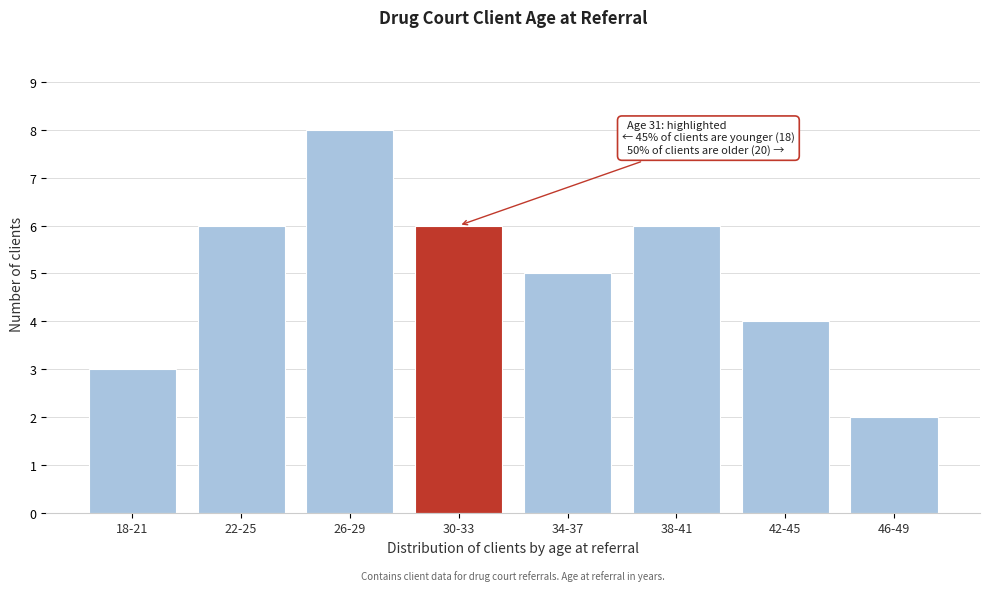

Reading left to right, list all the values displayed in this chart.

18-21=3	22-25=6	26-29=8	30-33=6	34-37=5	38-41=6	42-45=4	46-49=2